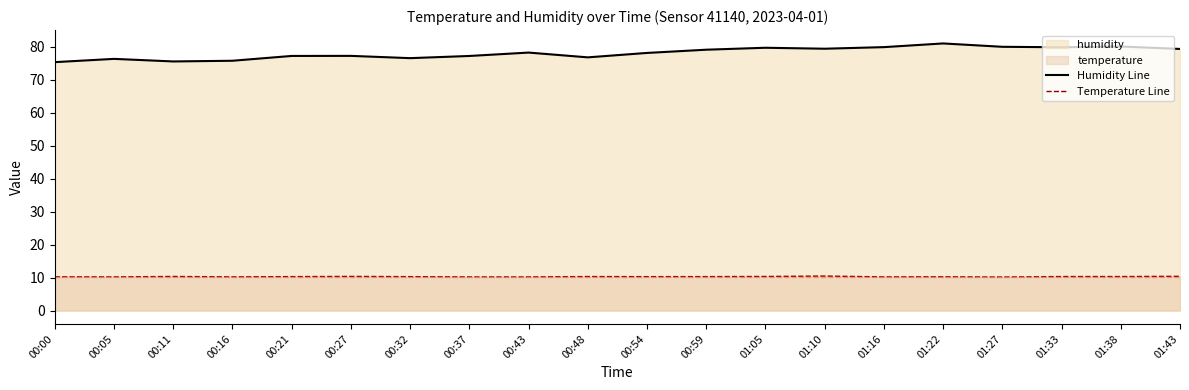

What is the difference between the maximum and minimum values in the Temperature Line series?

0.3